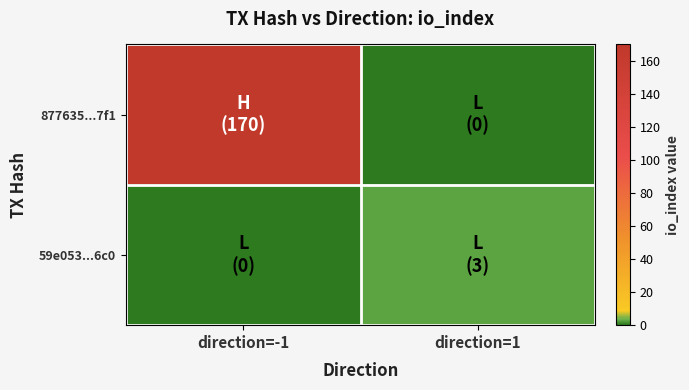

Reading left to right, extract all data points from this chart.

877635...7f1: direction=-1=170	direction=1=0
59e053...6c0: direction=-1=0	direction=1=3